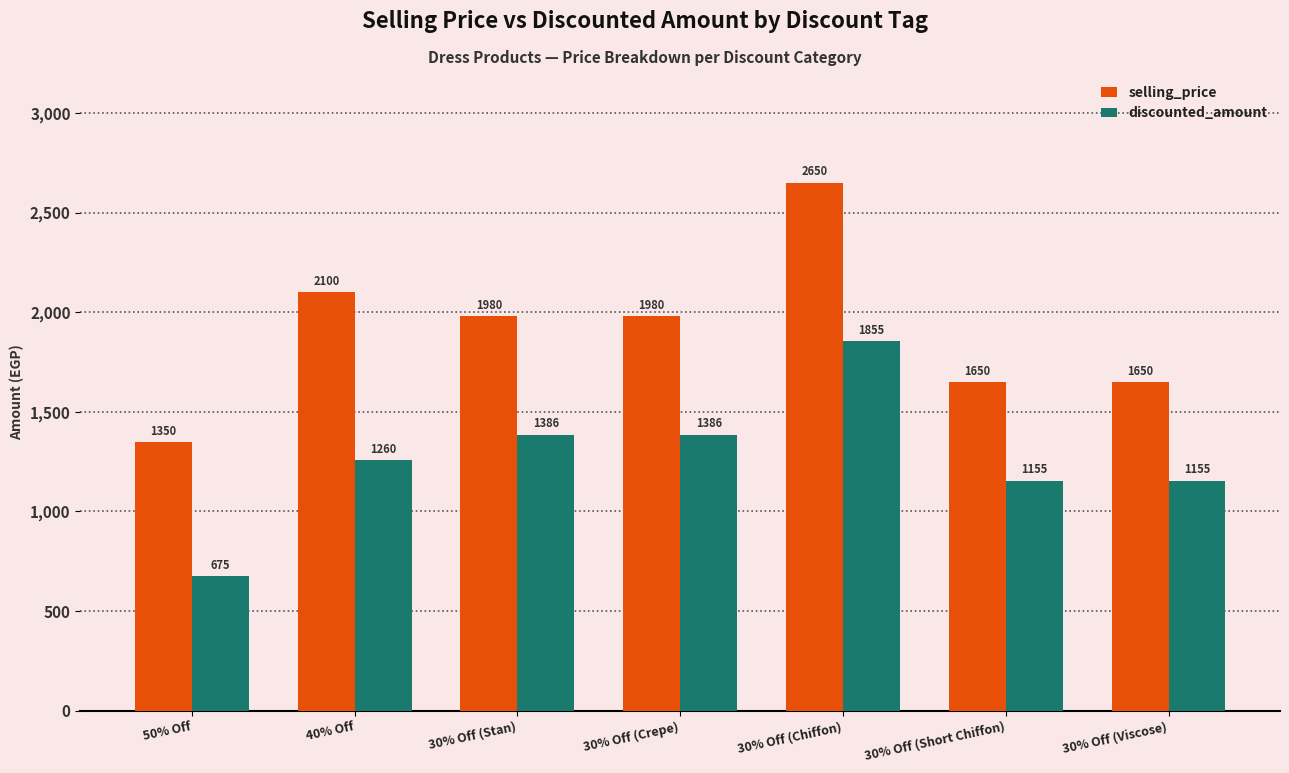

Rank the series by their maximum value, from lowest to highest.

discounted_amount, selling_price